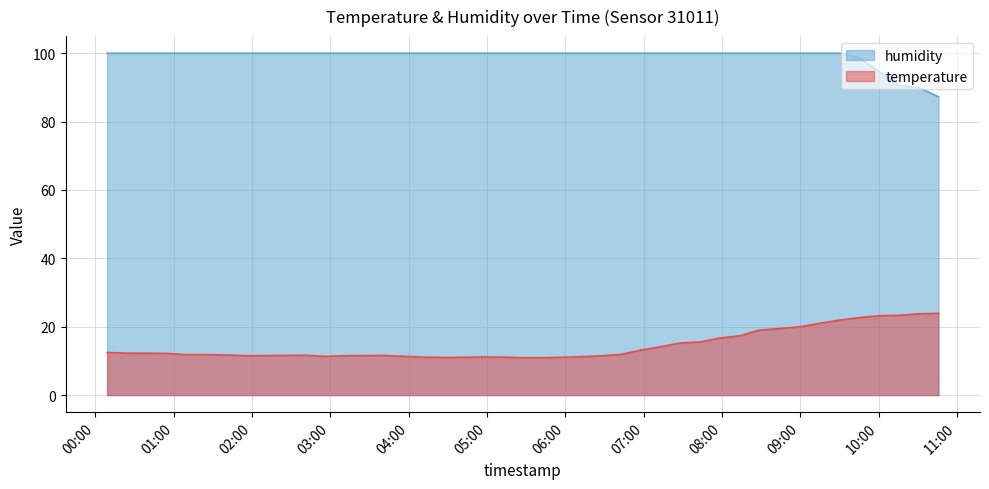

True or false: temperature and humidity intersect in this chart.

False